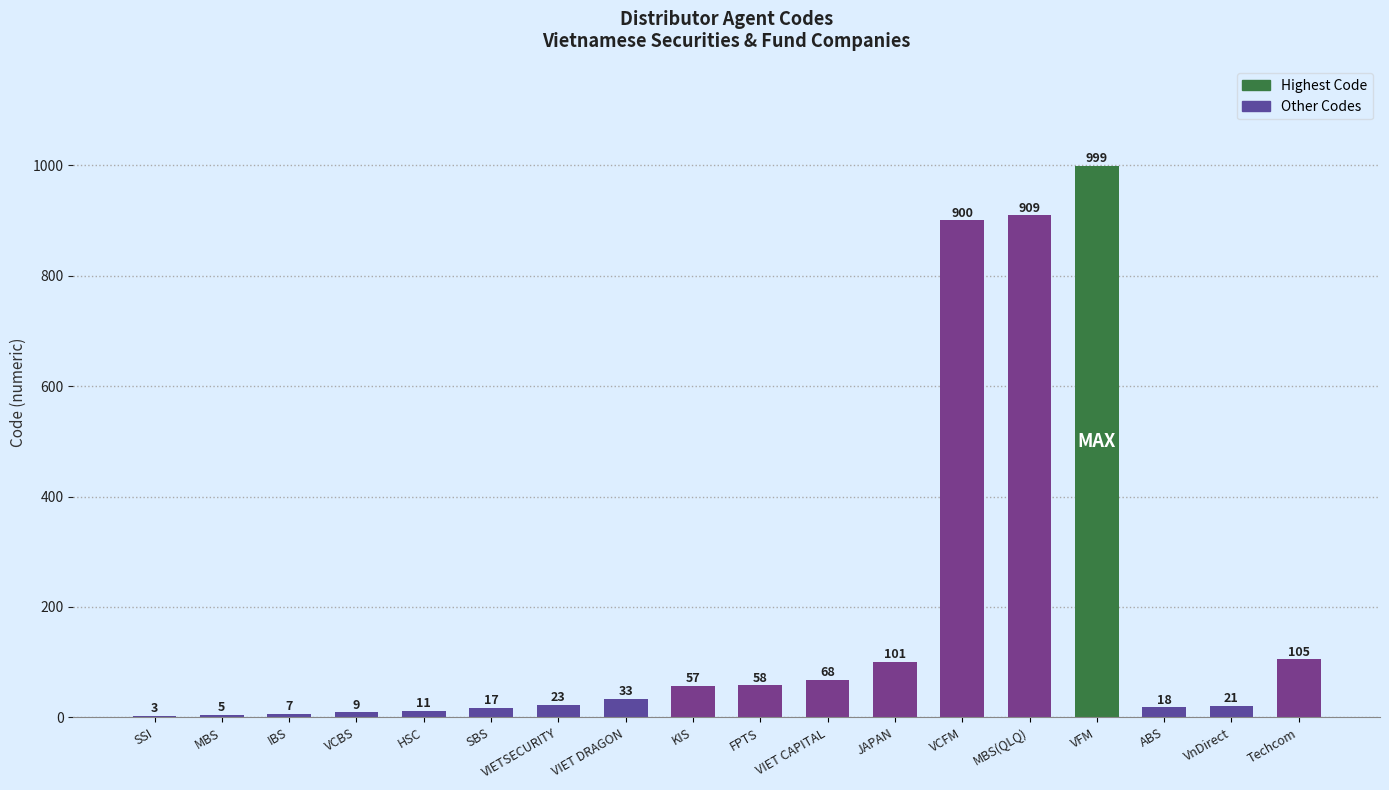

Is it true that the value at MBS(QLQ) is 909?

True